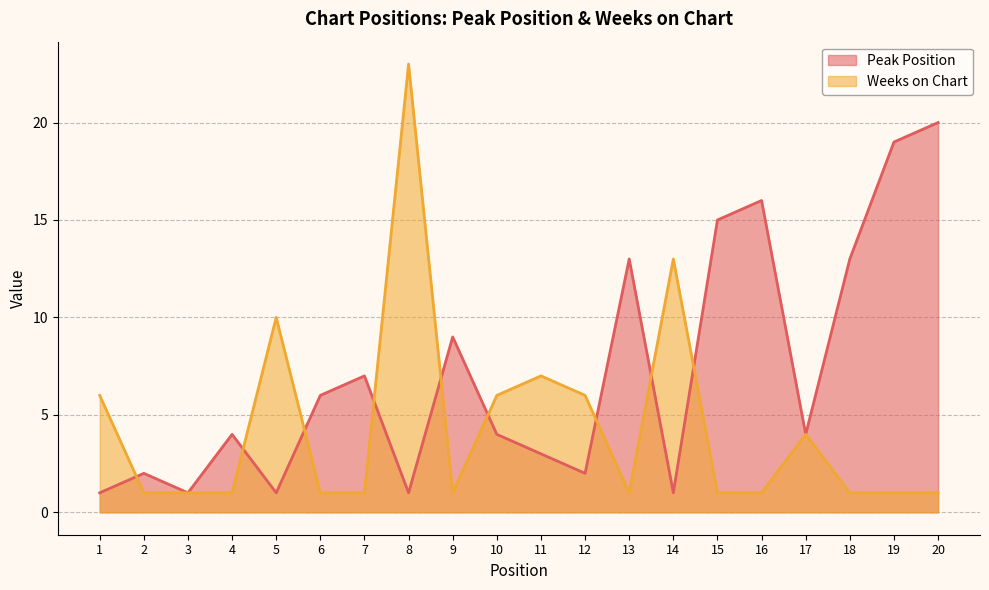

Does the chart display data point markers on the line(s)?

No